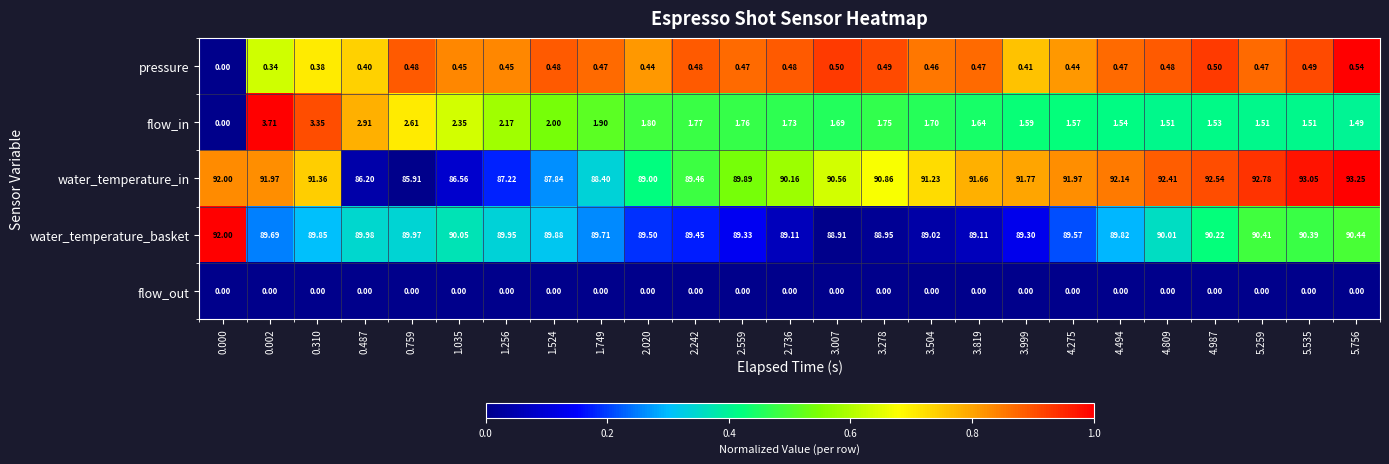

Count the number of categories in the chart.

25